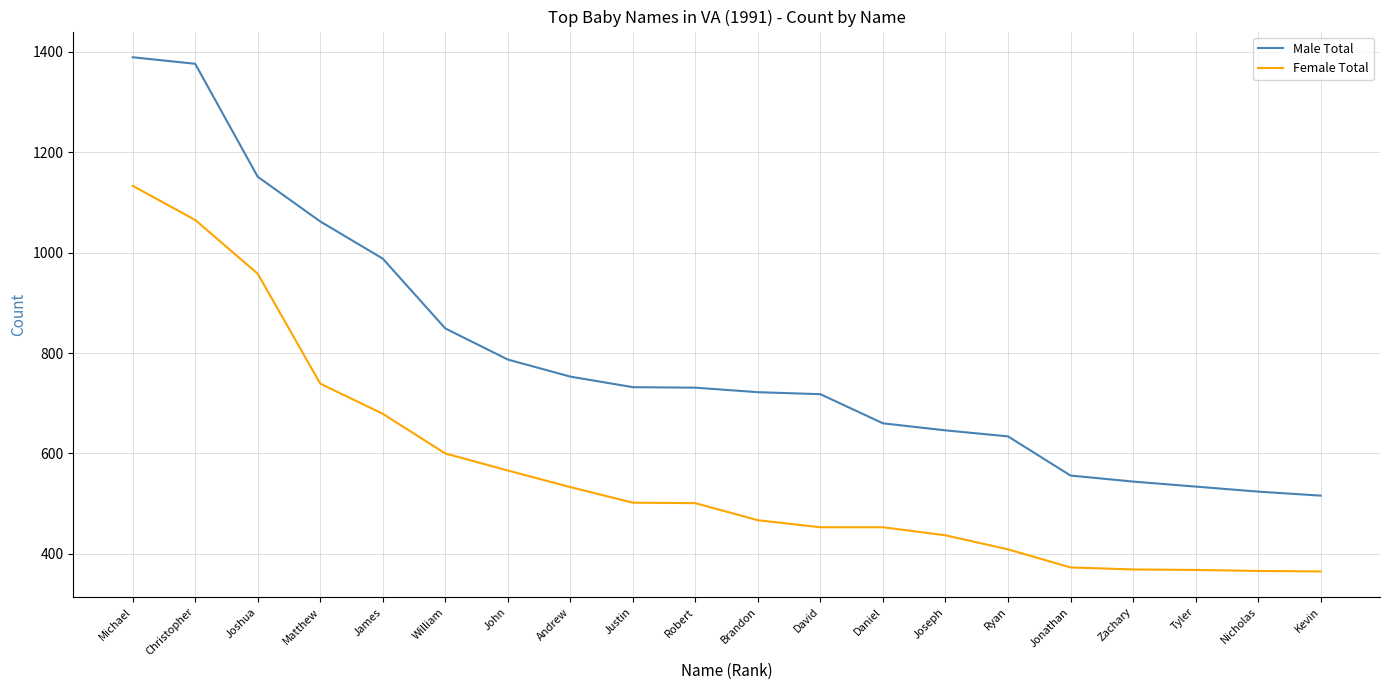

True or false: Female Total and Male Total cross at least once.

False